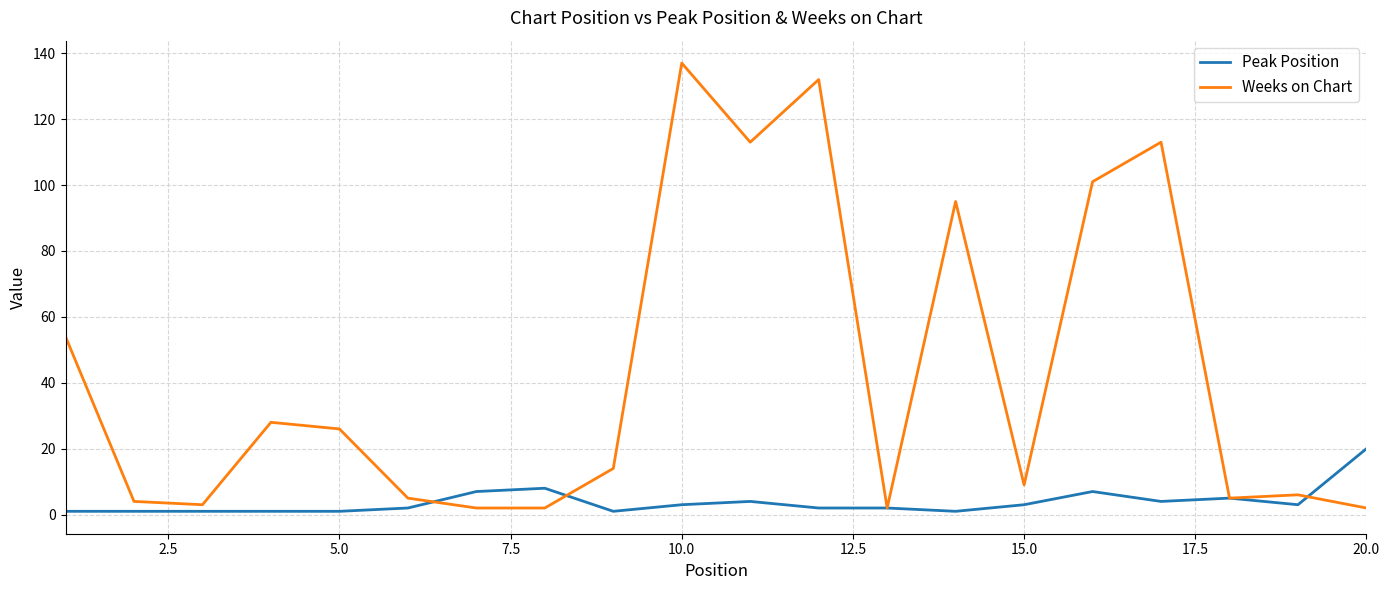

Rank the series by their maximum value, from highest to lowest.

Weeks on Chart, Peak Position